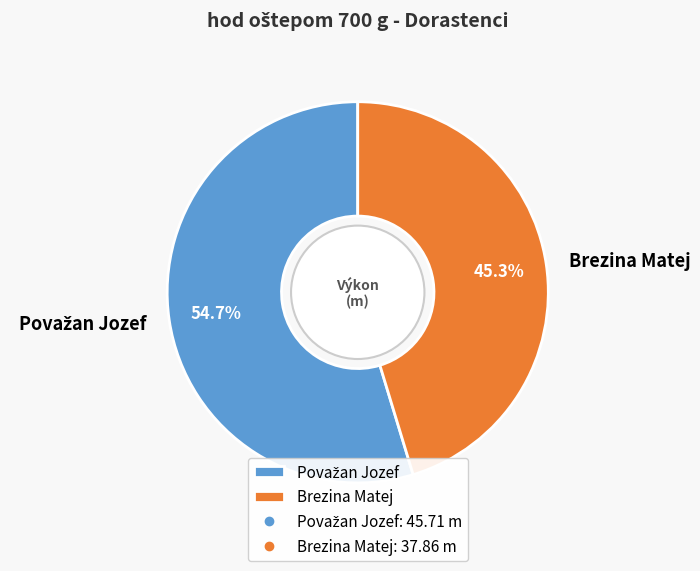

Does Brezina Matej represent more than half of the total?

No